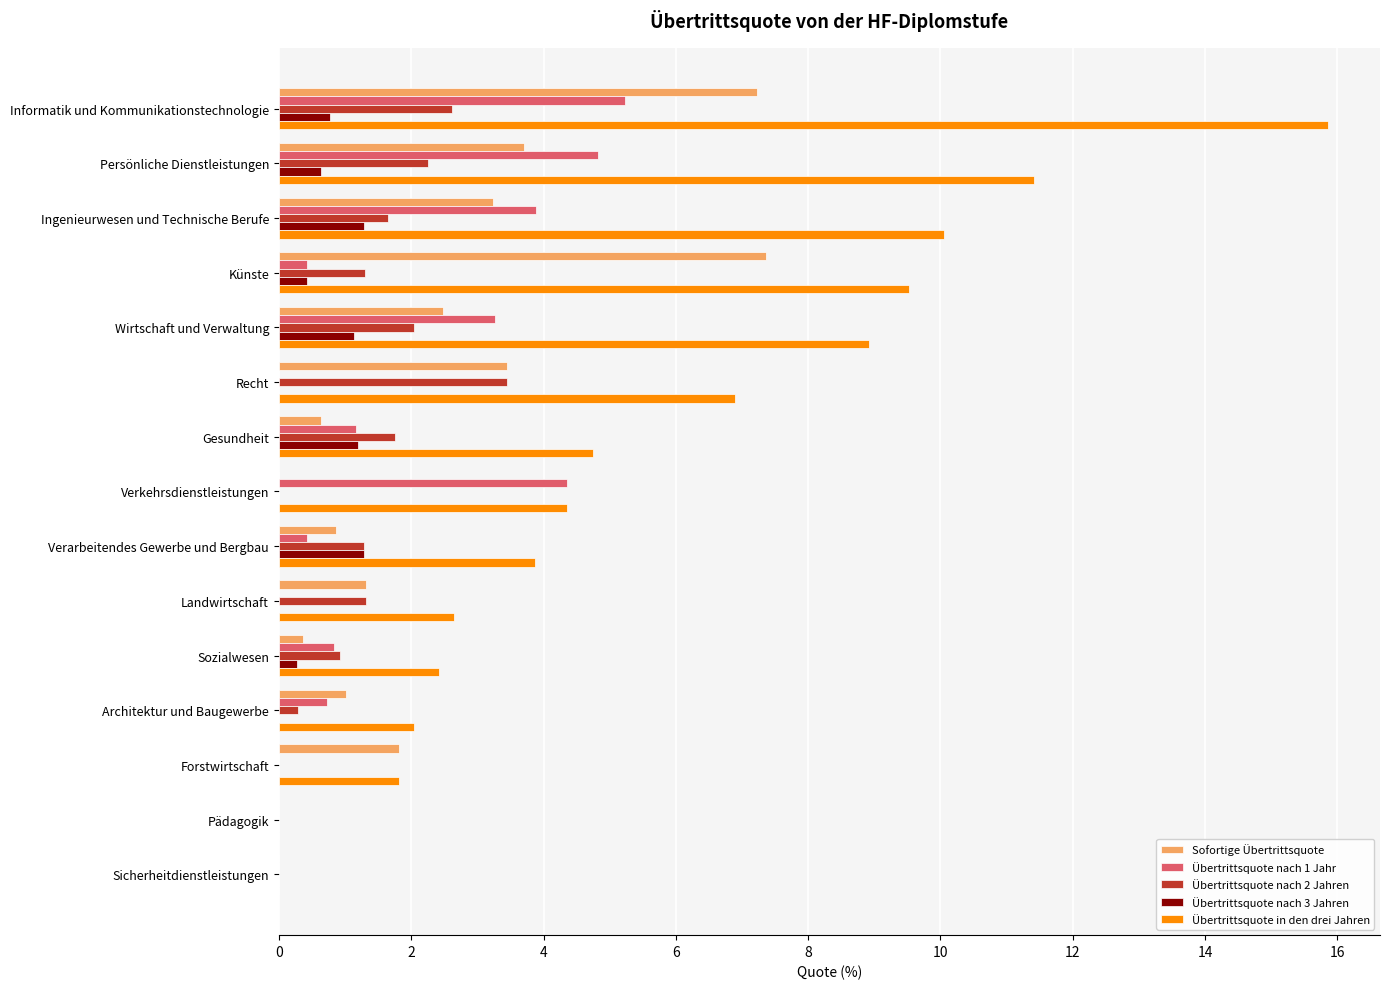

Is it true that Übertrittsquote nach 2 Jahren equals 2.1 at Landwirtschaft?

False